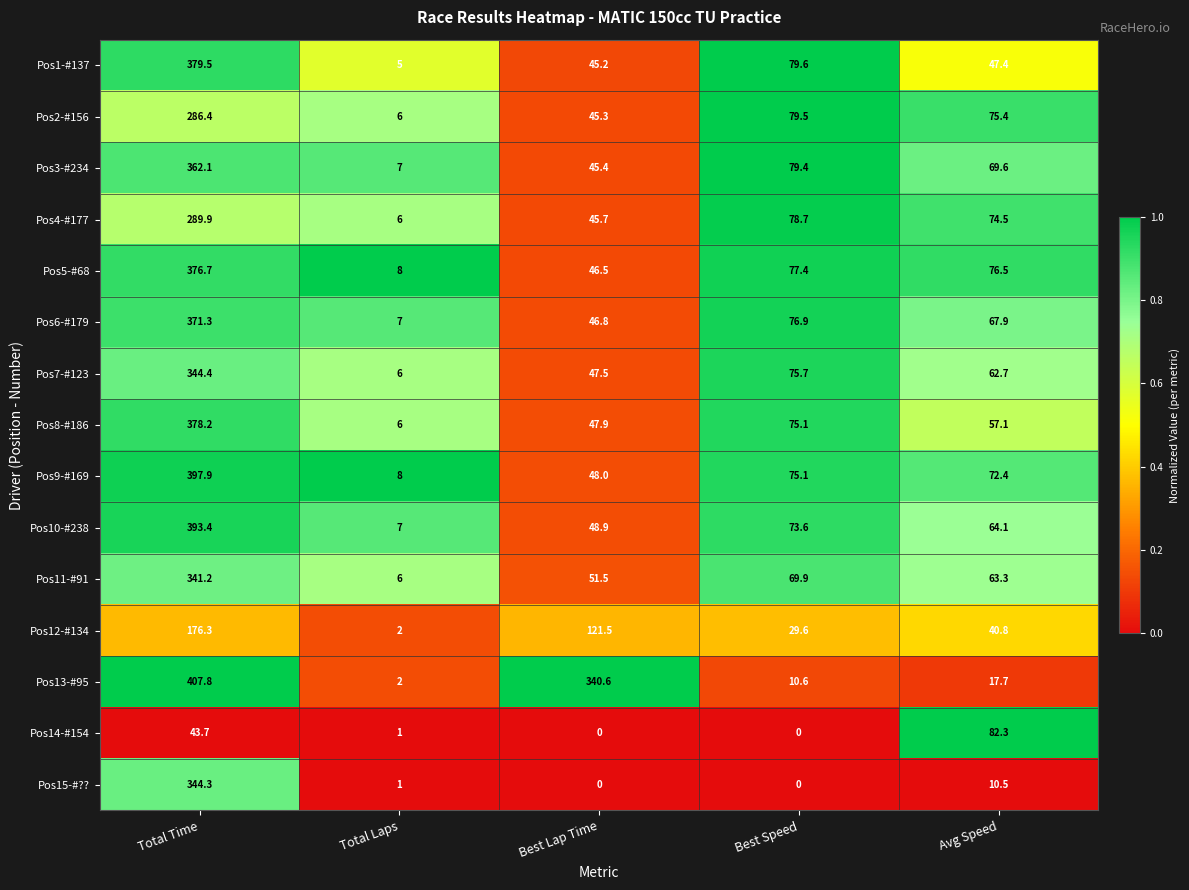

What is the maximum value shown in the chart?

407.8